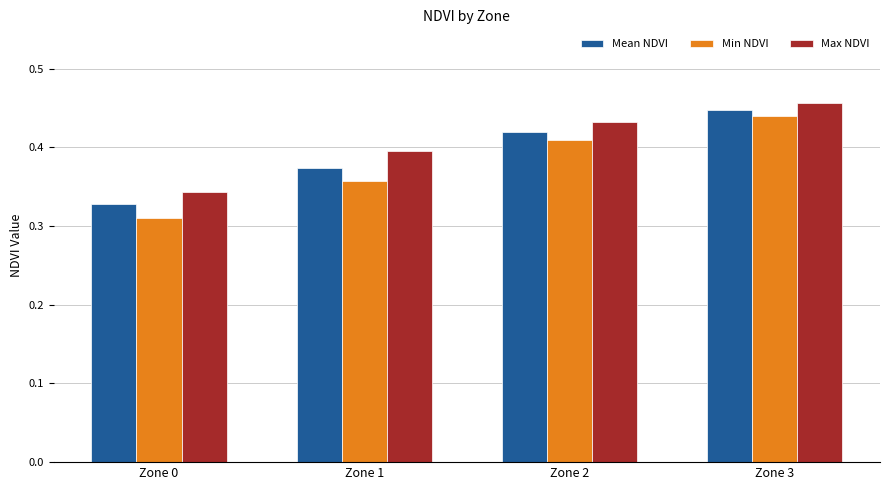

How many groups of bars are there?

4